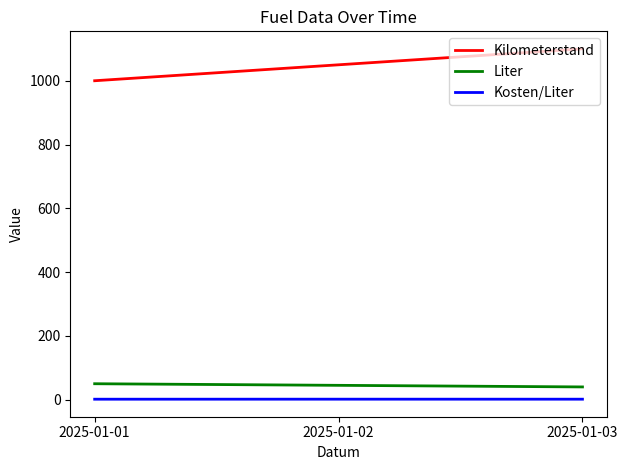

What is the maximum value shown in the chart?

1100.0